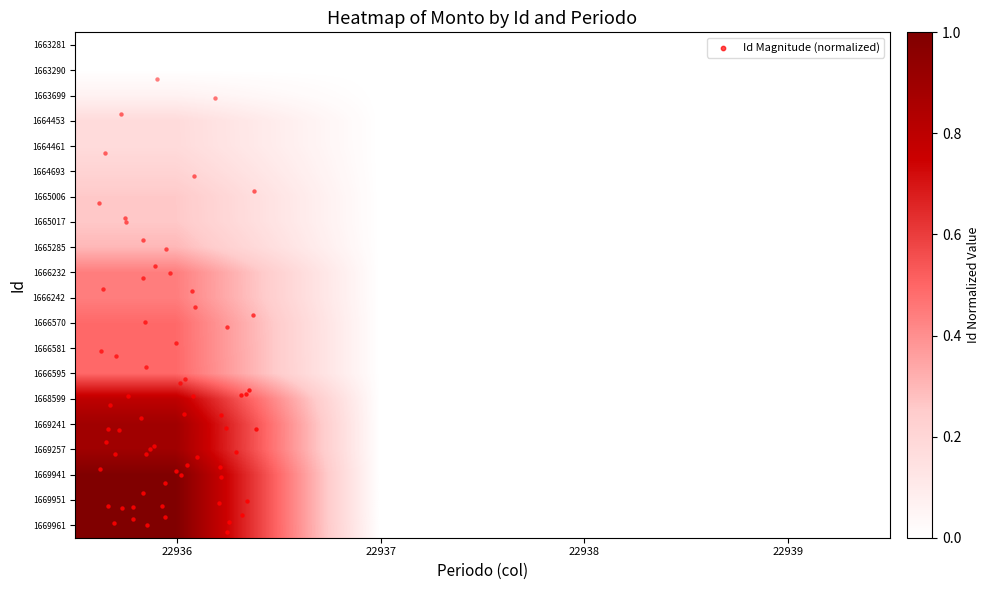

At which category is the sum across all series the highest?

22936